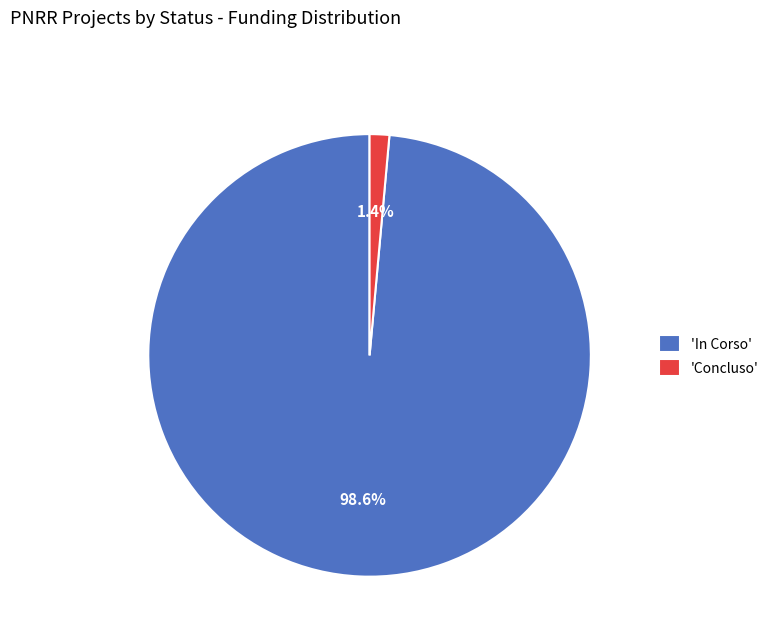

Which has a higher value, 'Concluso' or 'In Corso'?

'In Corso'